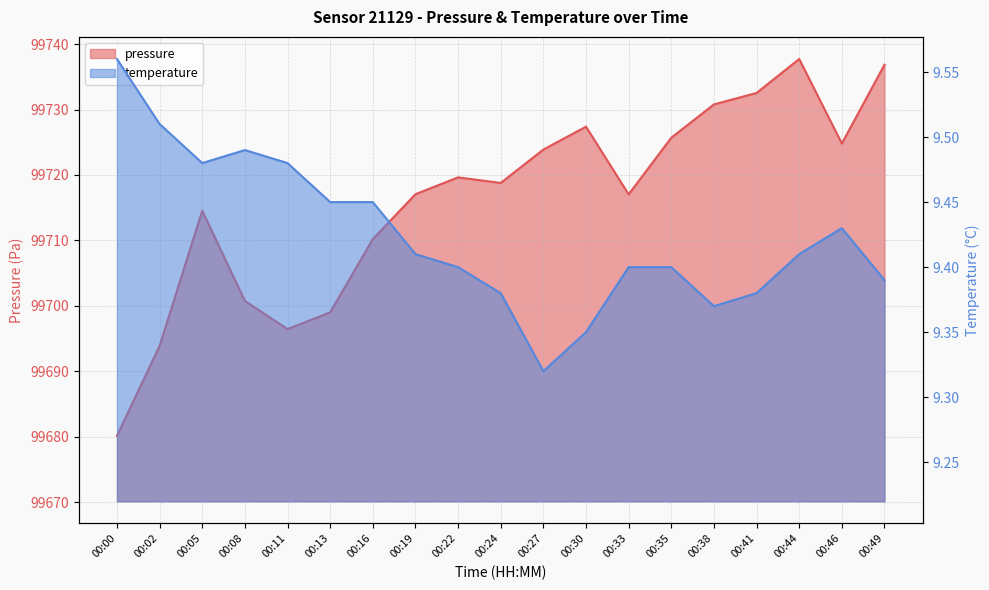

What is the value of the temperature point at the 10th from the left?

9.4